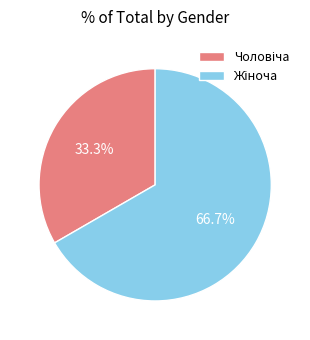

What is the smallest slice in the pie chart?

Чоловіча